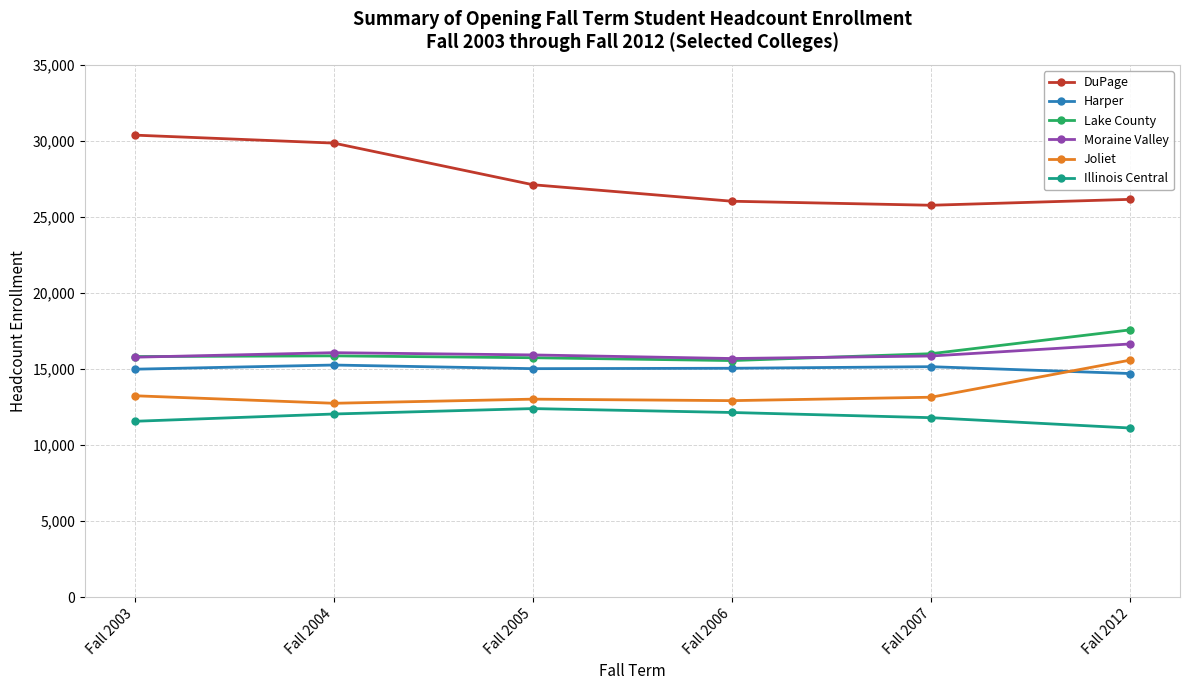

How many values in the Moraine Valley series are below 15929?

3